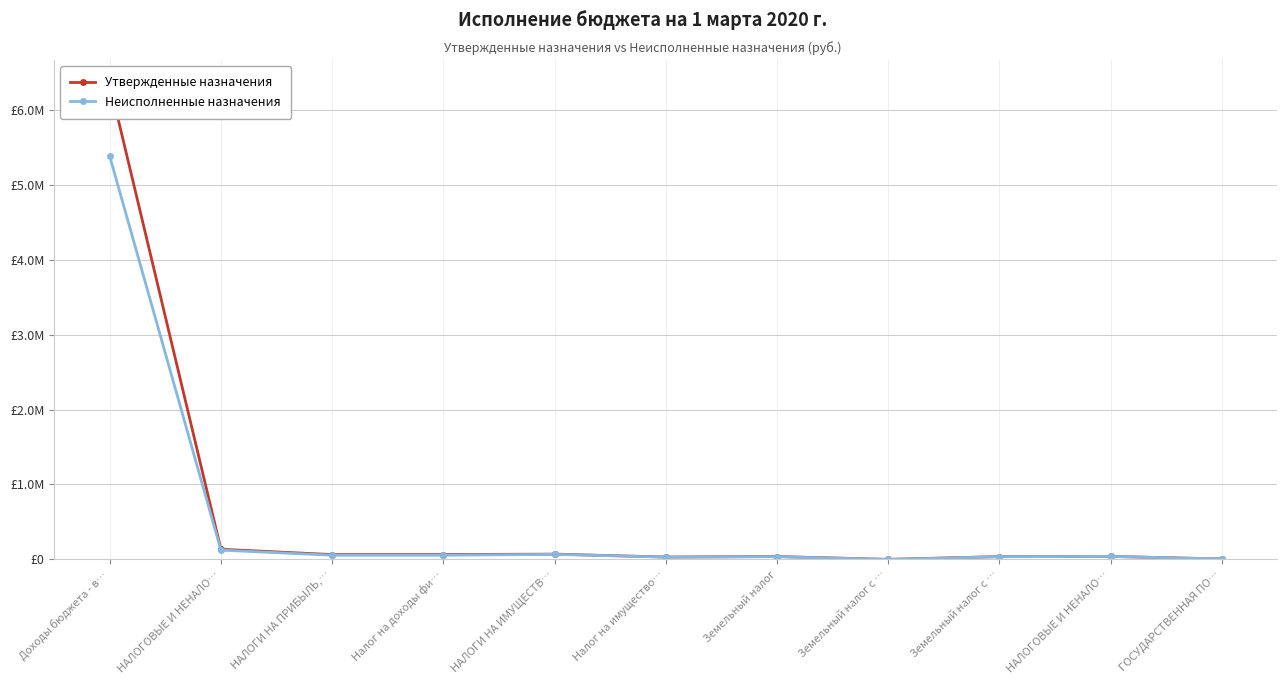

Rank the series by their average value, from highest to lowest.

Утвержденные назначения, Неисполненные назначения